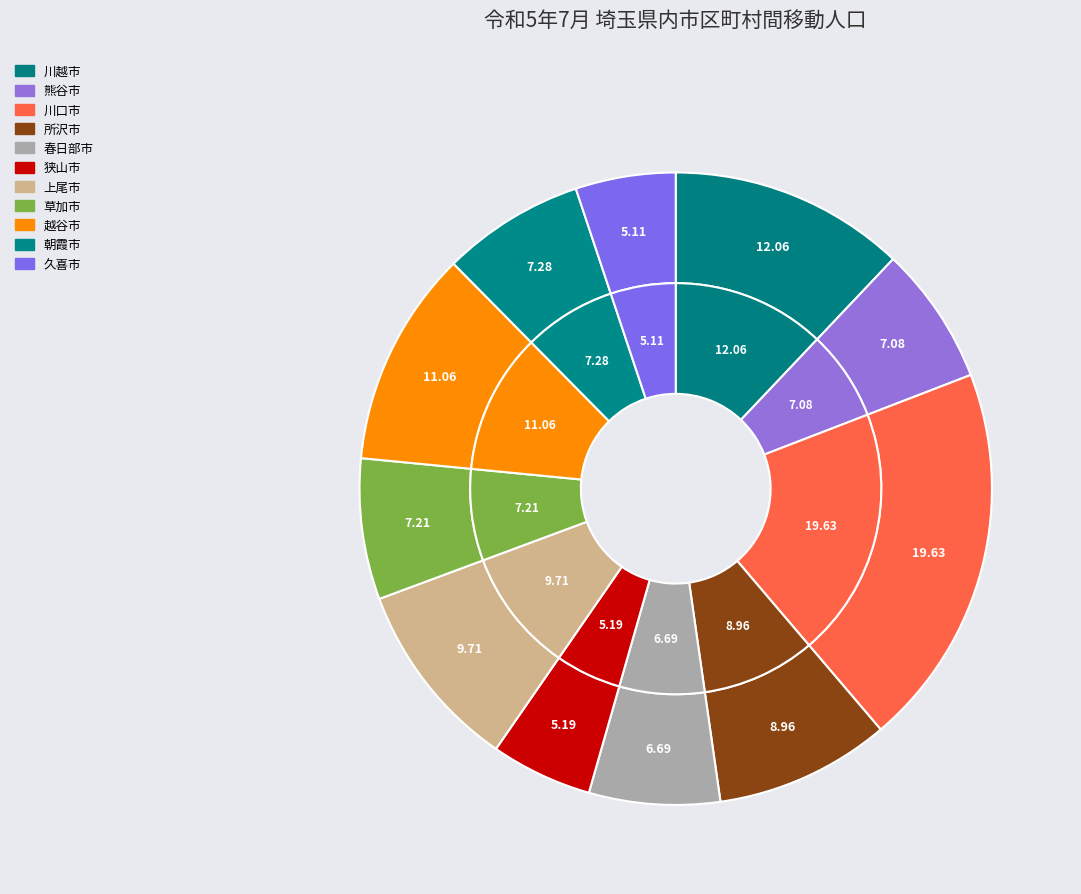

To the nearest percent, what portion does 草加市 represent?

7%